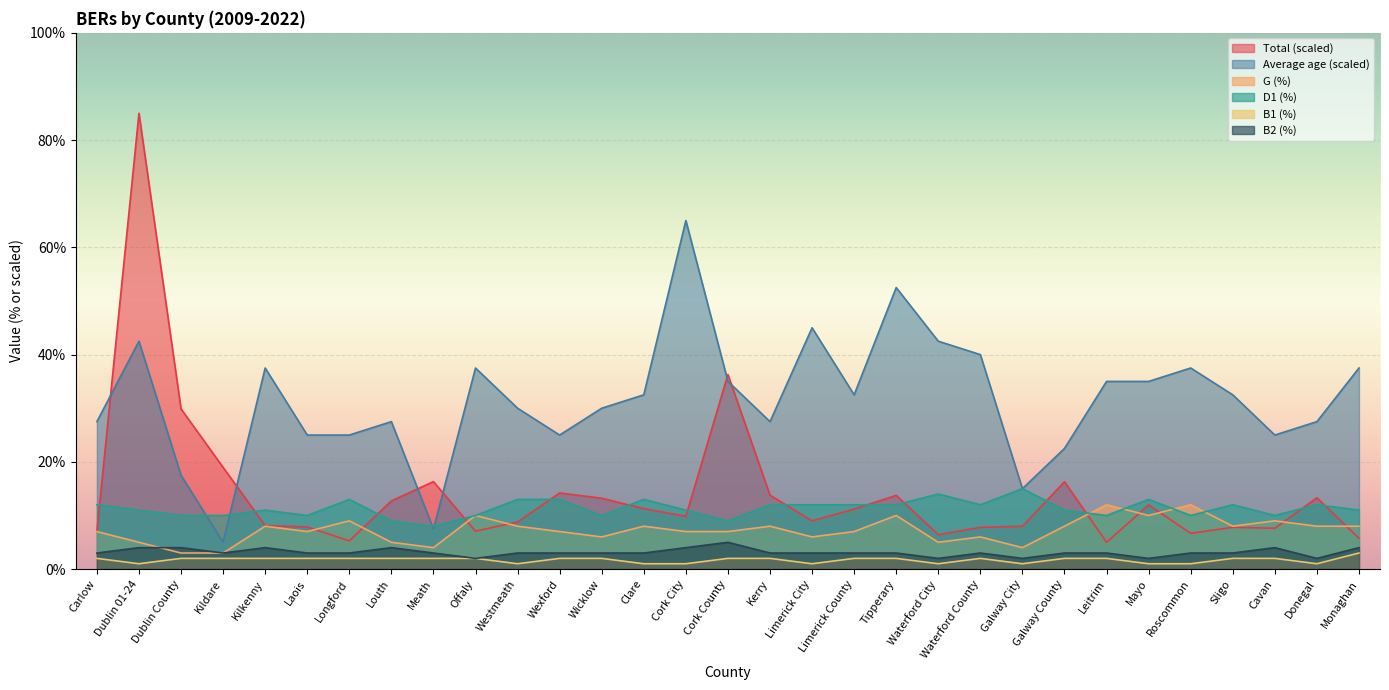

How many lines are shown in the chart?

6